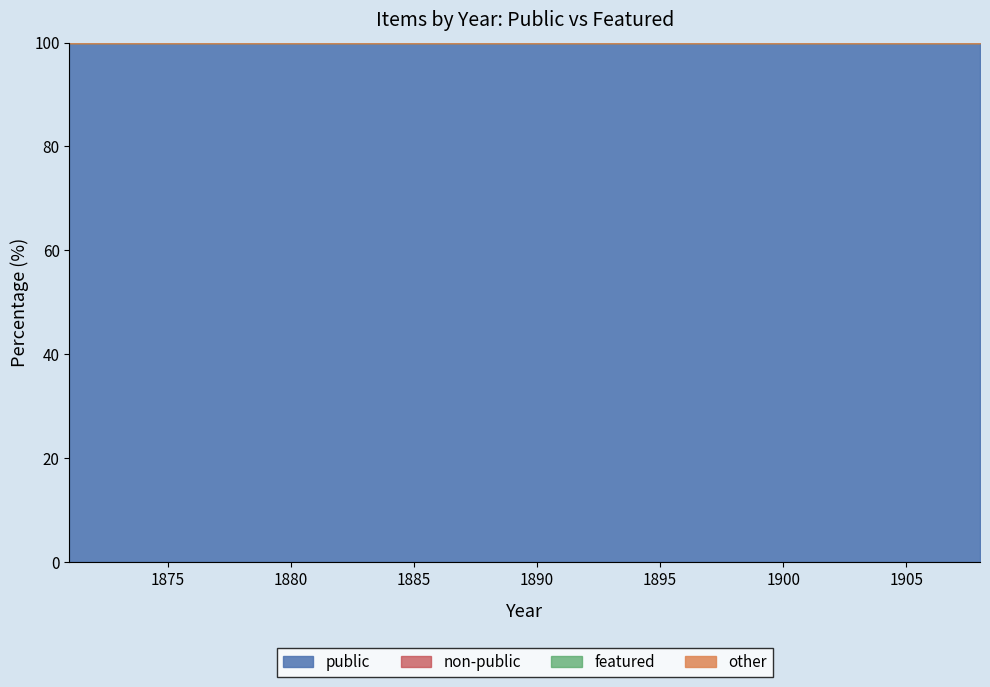

Does the chart have visible grid lines?

No